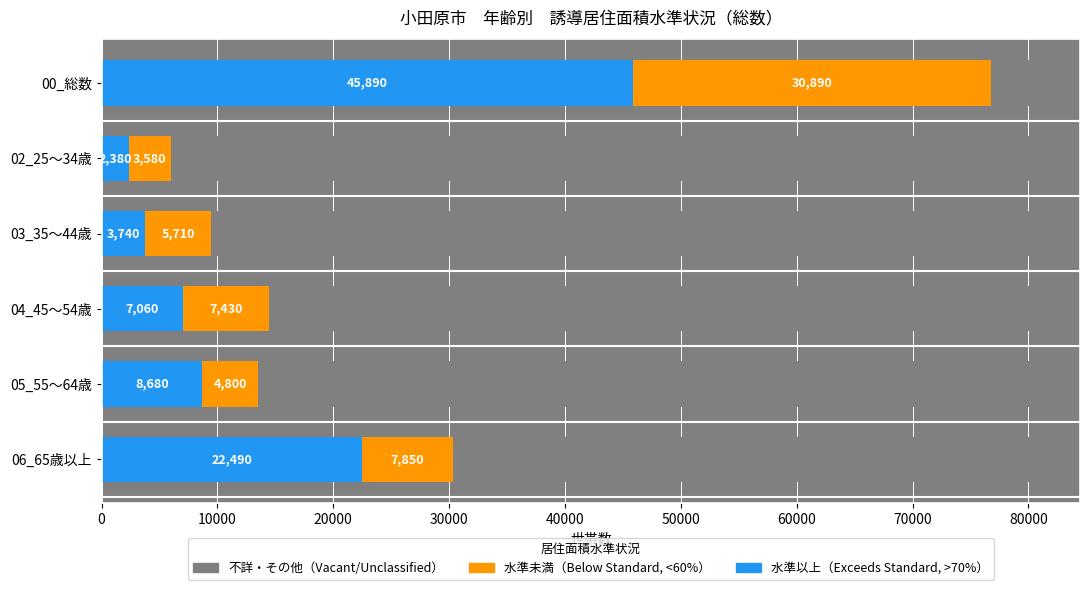

Is it true that 水準未満（Below Standard） equals 5736 at 02_25～34歳?

False